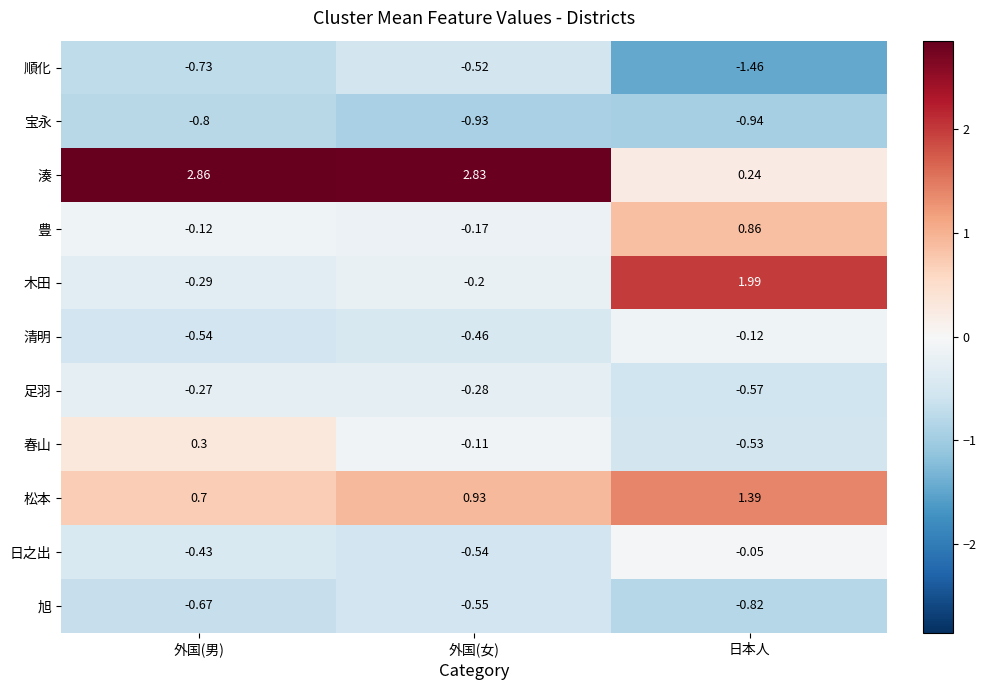

Which series changed the most between 外国(男) and 日本人?

湊